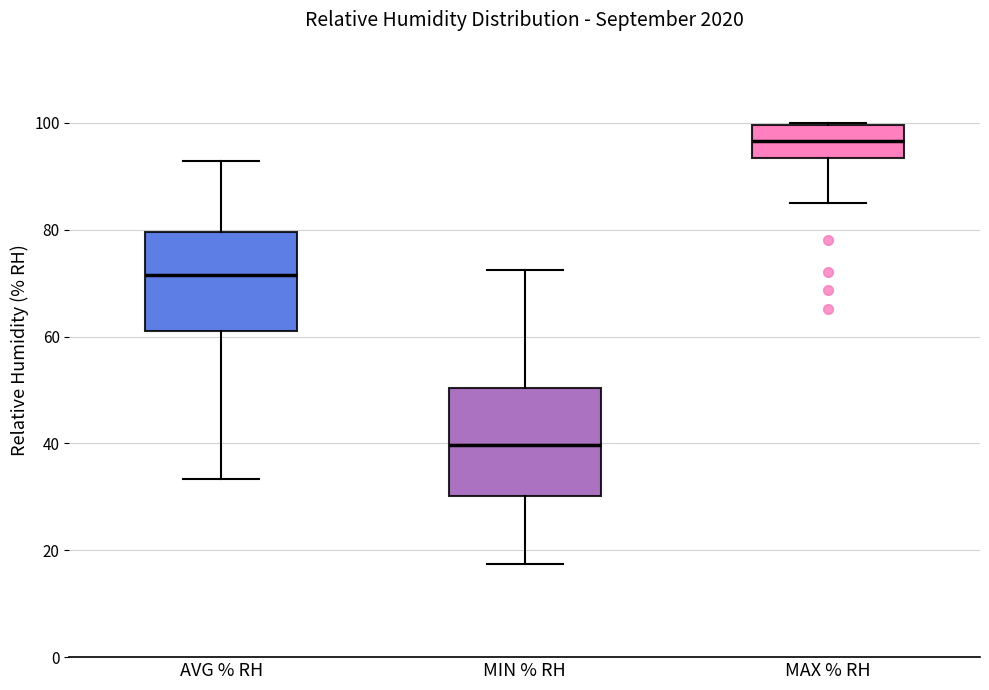

Reading left to right, read every box against the y-axis: the position of its median line, the range the box covers, and the ends of its whiskers. The values are not printed on the chart, so give them approximately, as read against the axis.

AVG % RH: median 72, box 60 to 80, whiskers 34 to 92
MIN % RH: median 40, box 30 to 50, whiskers 18 to 72
MAX % RH: median 96, box 94 to 100, whiskers 84 to 100